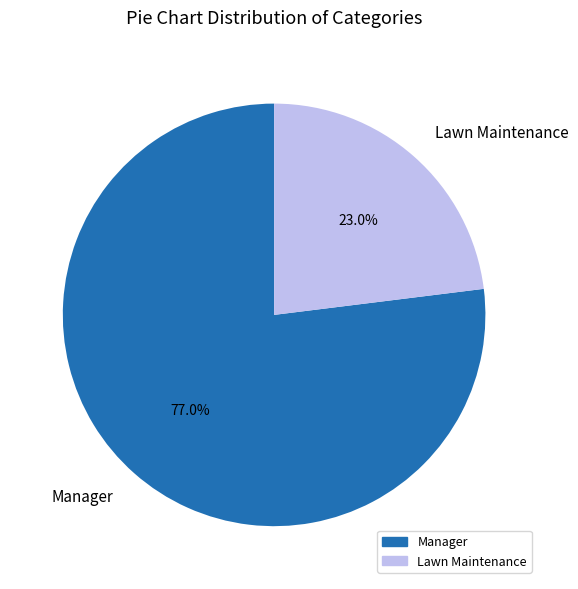

Does any single category account for the majority?

Yes